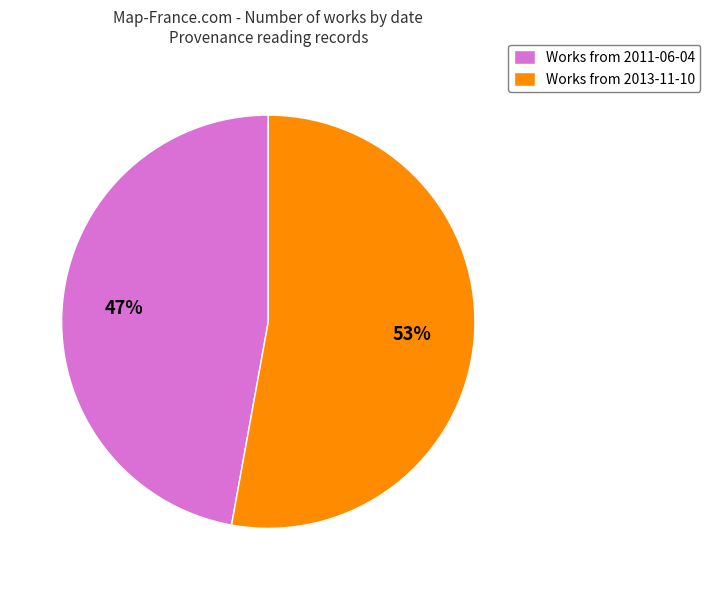

To the nearest percent, what portion does Works from 2013-11-10 represent?

53%